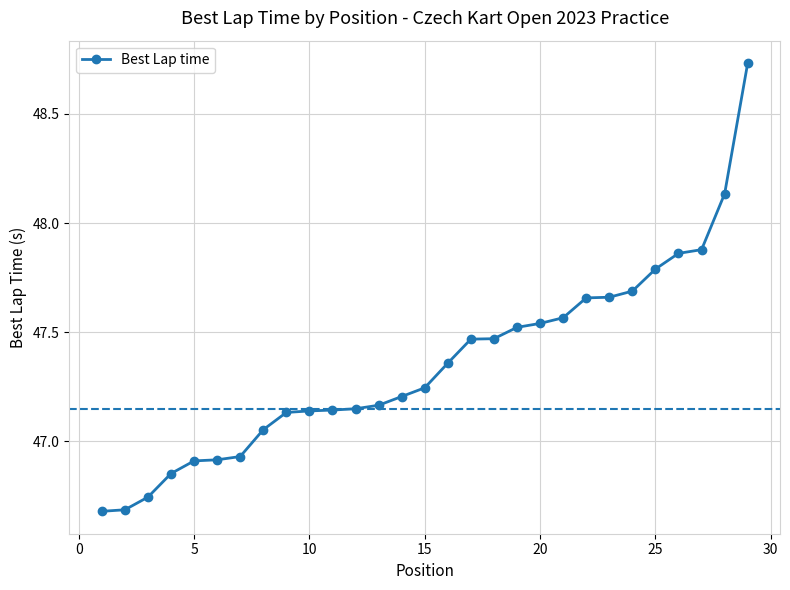

What is the sum of all values?

1373.3